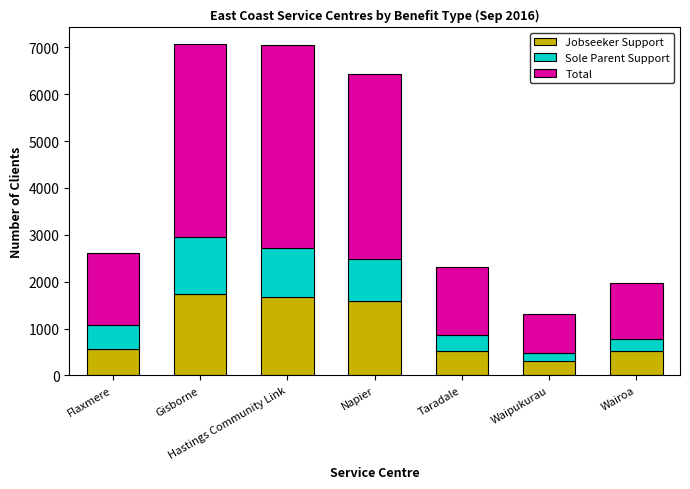

How many values in the Jobseeker Support series are below 568?

3